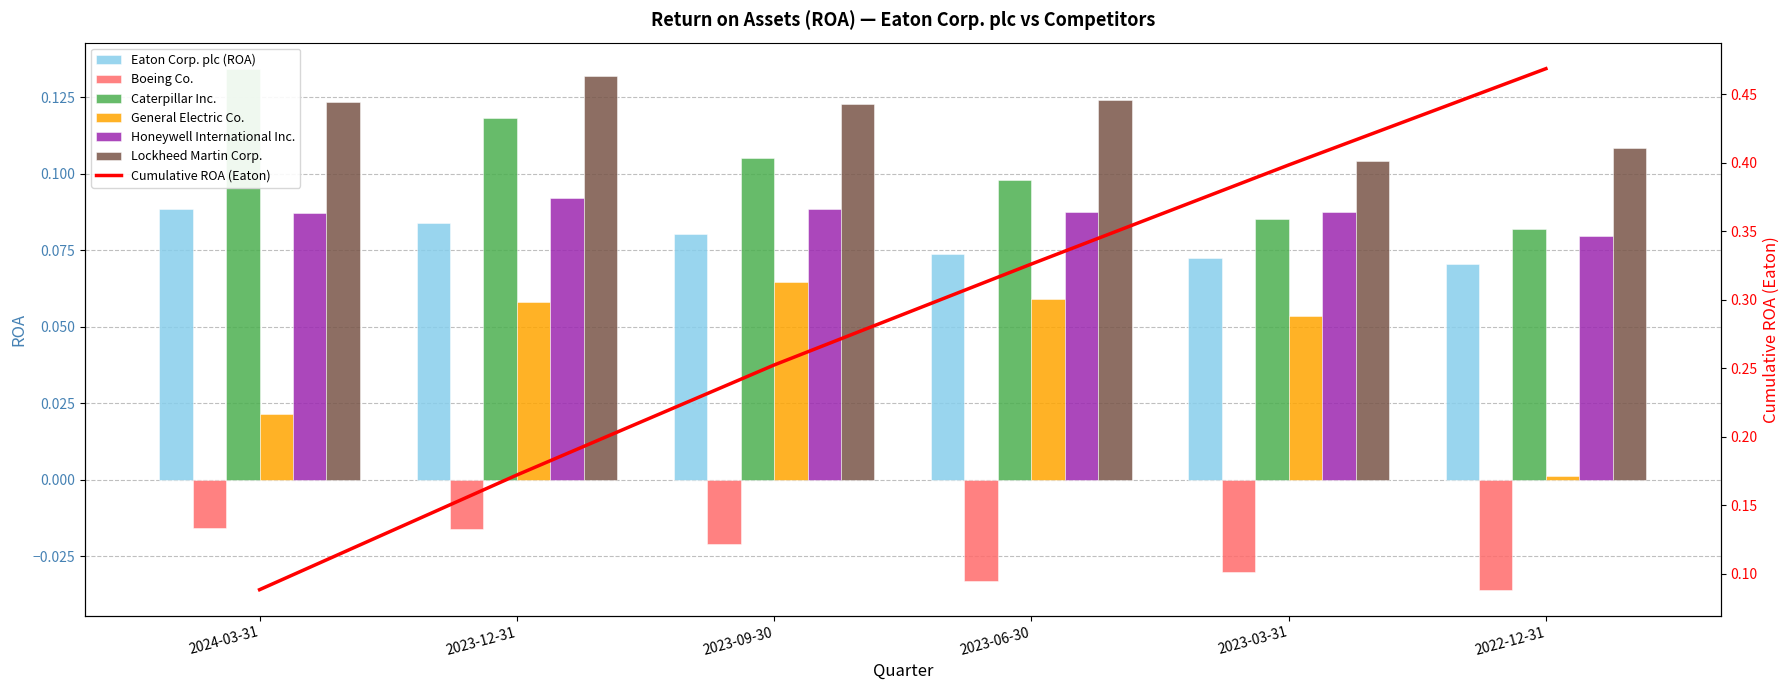

Is it true that Honeywell International Inc. equals 0.1 at 2023-09-30?

True